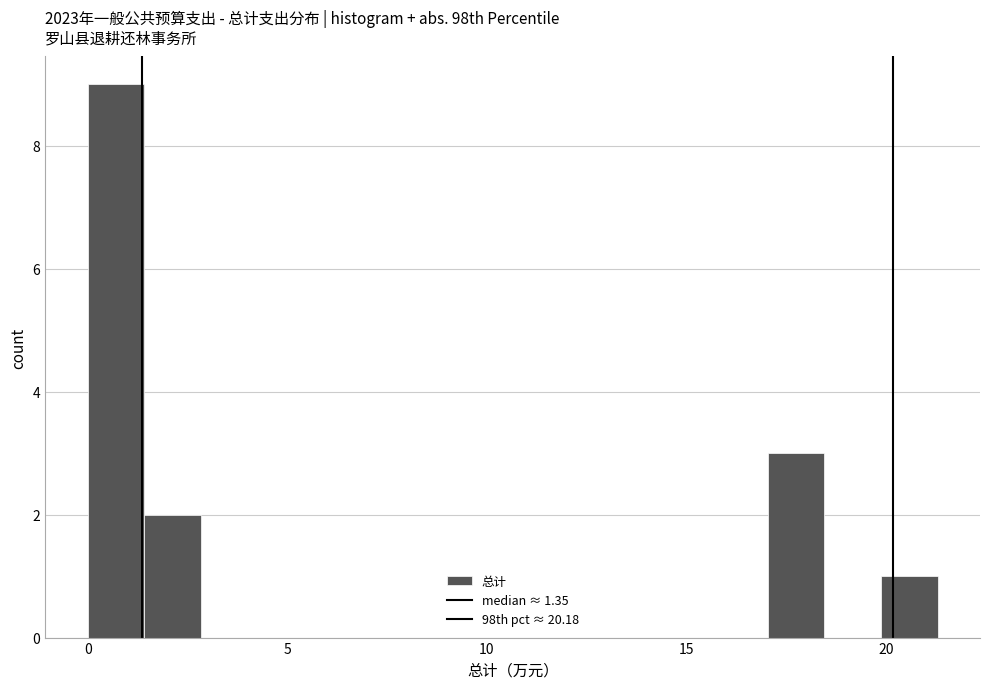

Read against the x-axis, roughly where is the centre of the tallest bar?

0.5